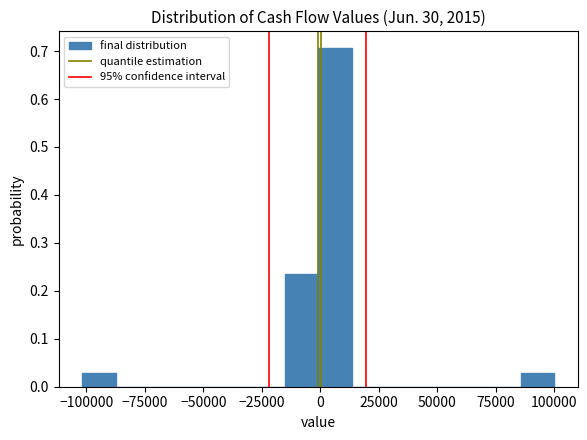

Read against the x-axis, roughly where is the centre of the tallest bar?

5000